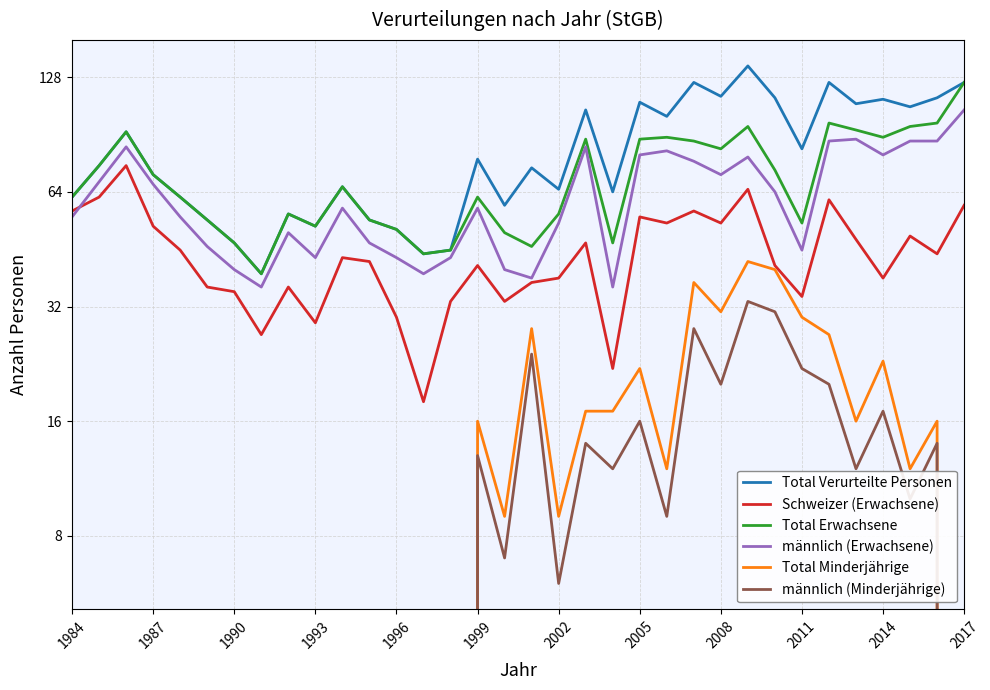

How many categories are shown in the chart?

34